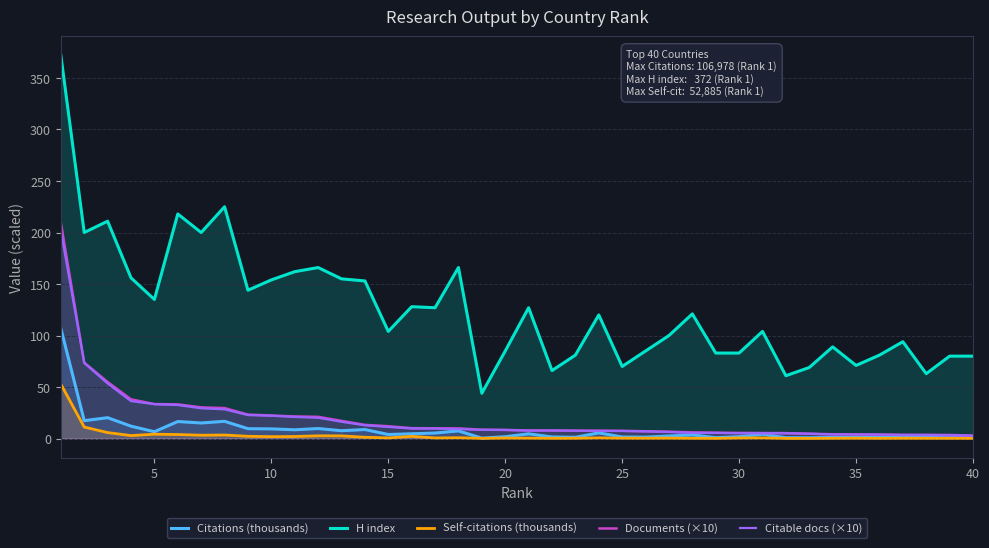

Which series has the largest range (max minus min)?

H index